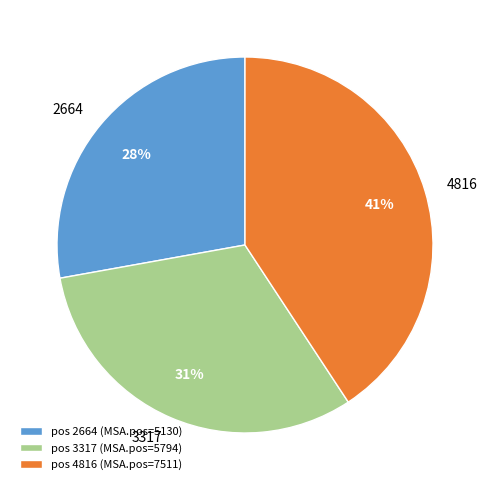

What percentage is the pos 2664 (MSA.pos=5130) slice, to the nearest percent?

28%